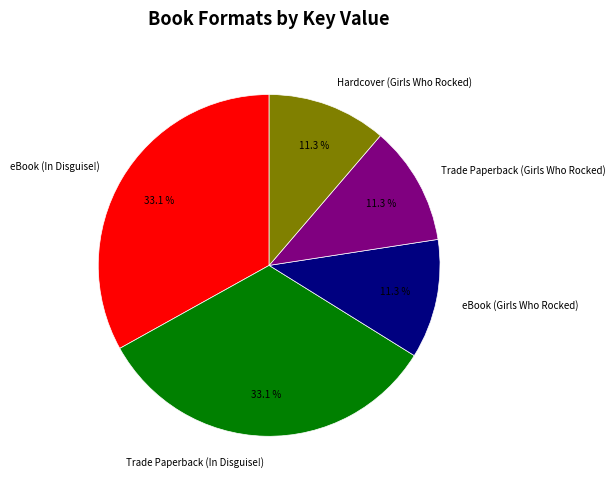

To the nearest percent, what is the average slice percentage?

20%